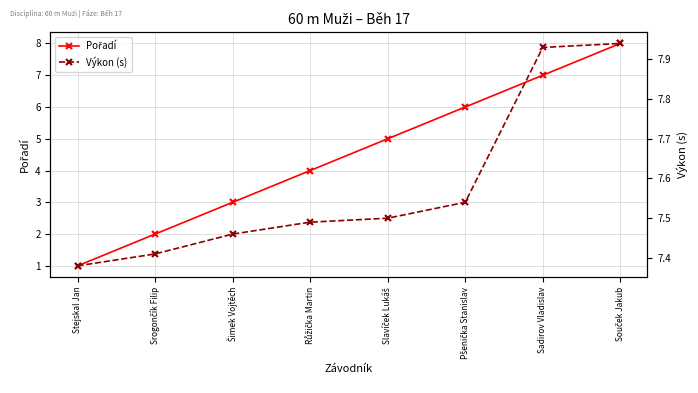

Is the value of Pořadí at Srogončík Filip greater than the value of Výkon (s) at Souček Jakub?

No